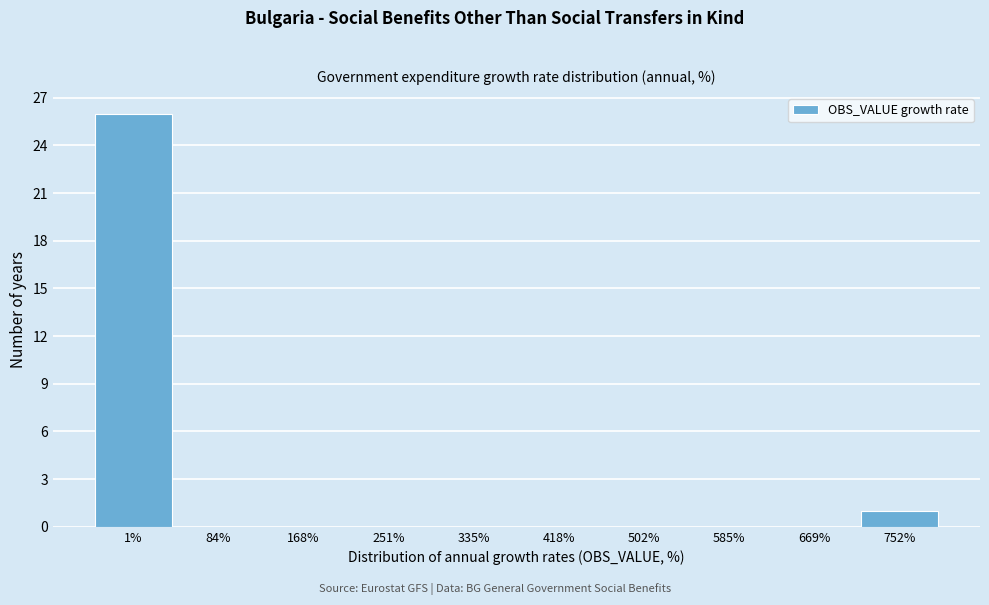

Reading left to right, list all the values displayed in this chart.

1%=26	84%=0	168%=0	251%=0	335%=0	418%=0	502%=0	585%=0	669%=0	752%=1